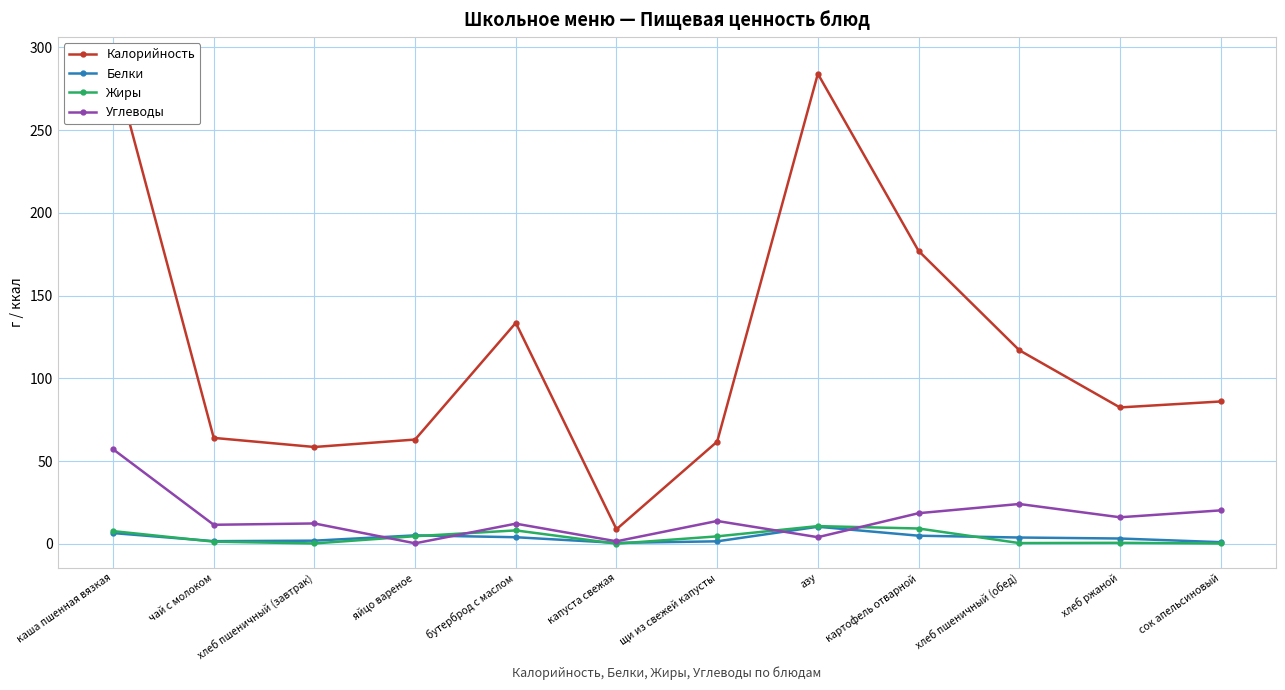

What value does the Белки series have at каша пшенная вязкая?

6.5